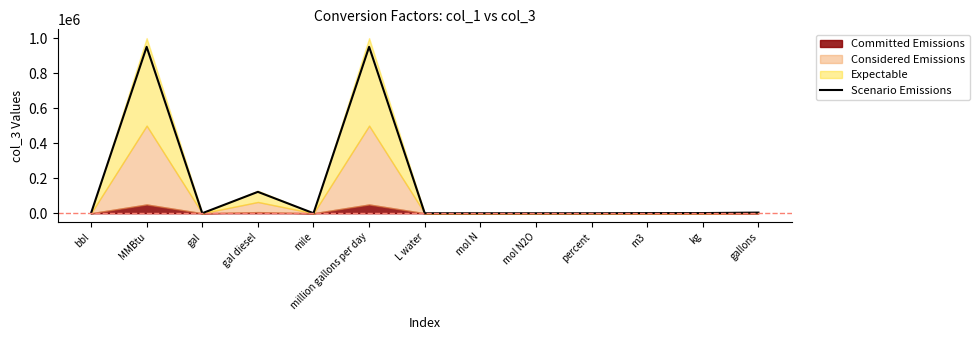

What is the average value?

155971.1